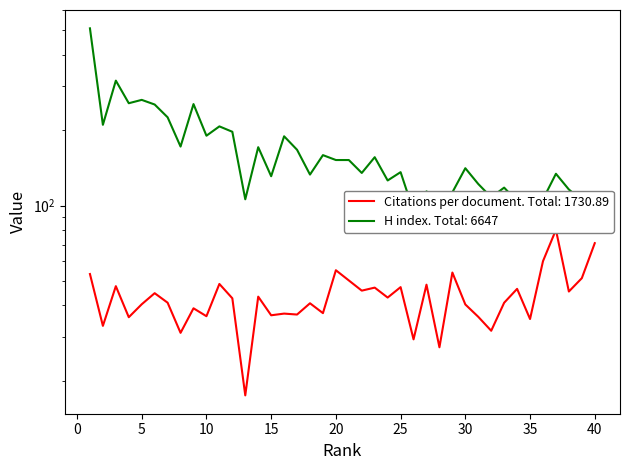

True or false: Citations per document has more than 1 interior local peaks.

True